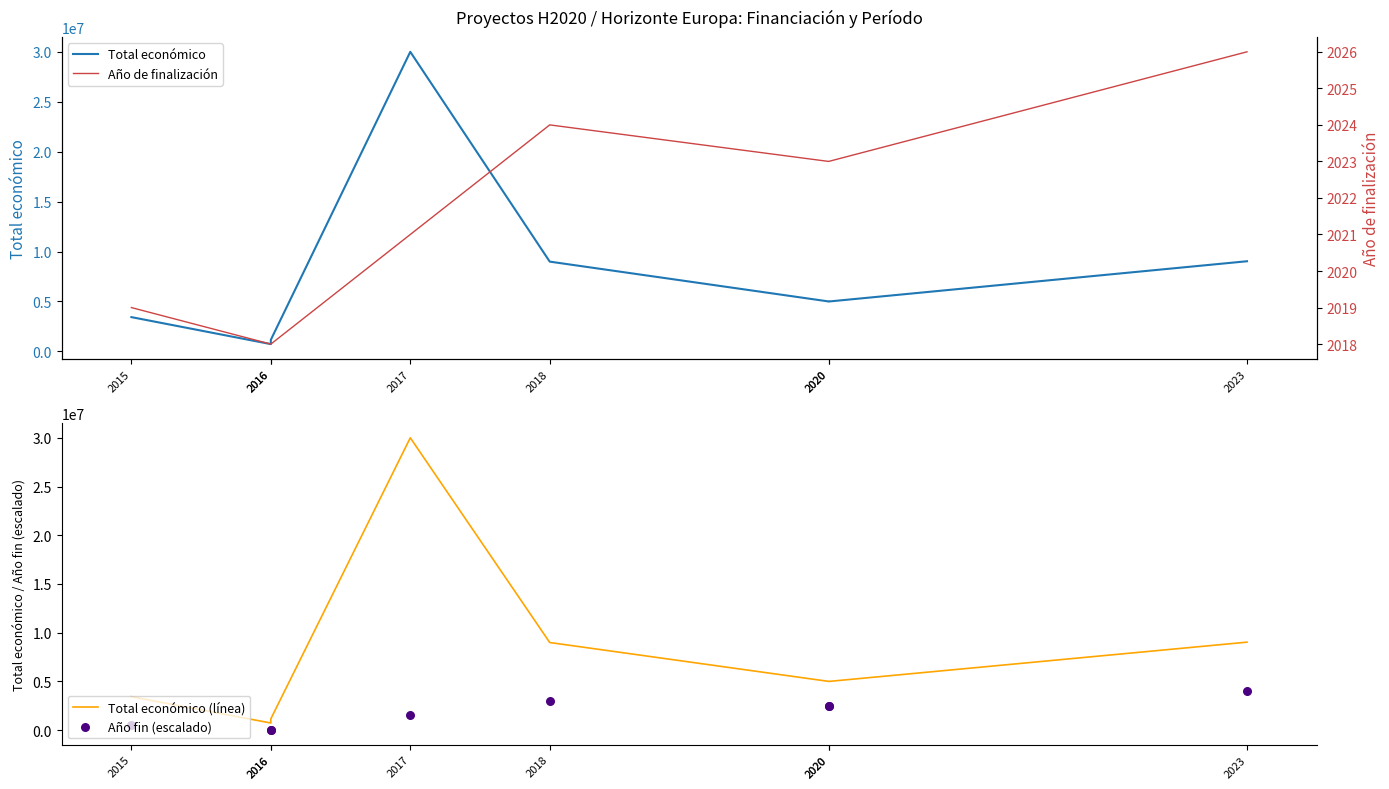

Which series reaches the maximum Y coordinate?

Total económico